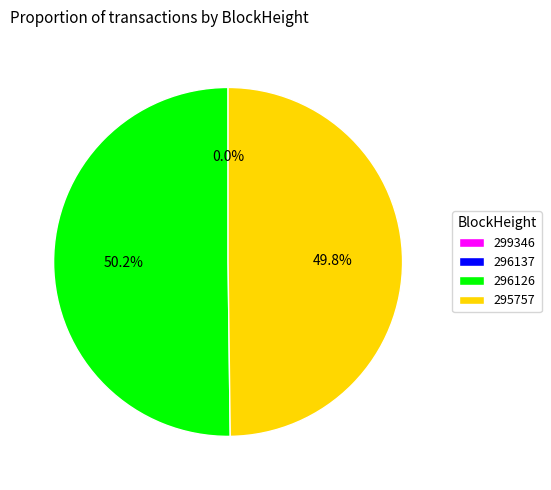

What percentage is NOT represented by 296126?

49.8%